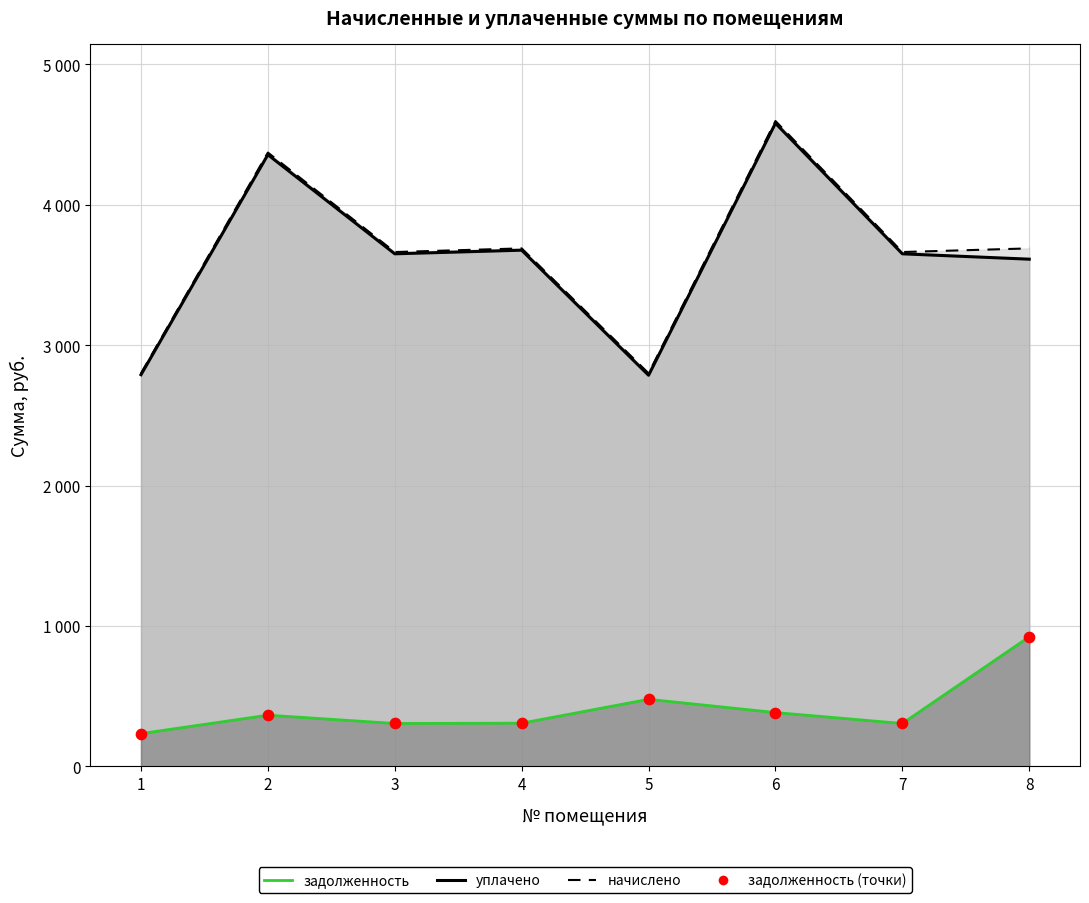

At which category is the sum across all series the highest?

6